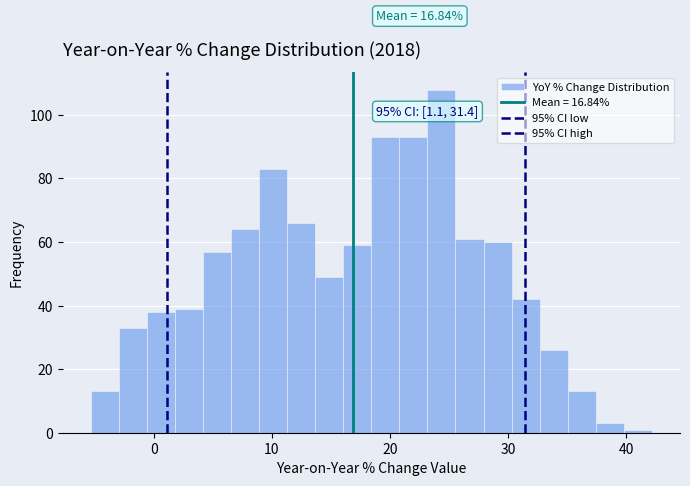

Around what value on the x-axis is the tallest bar? Give the approximate position of its centre, as read against the axis.

24